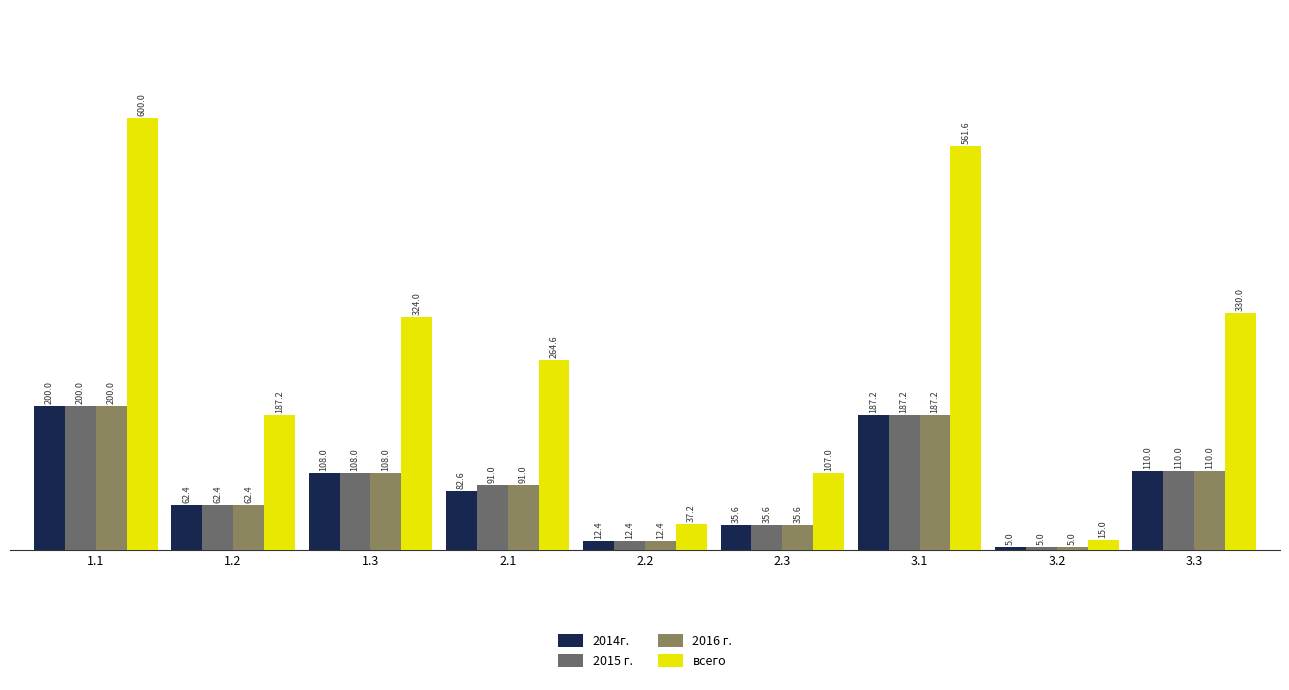

Is it true that 2015 г. equals 200.0 at 1.1?

True